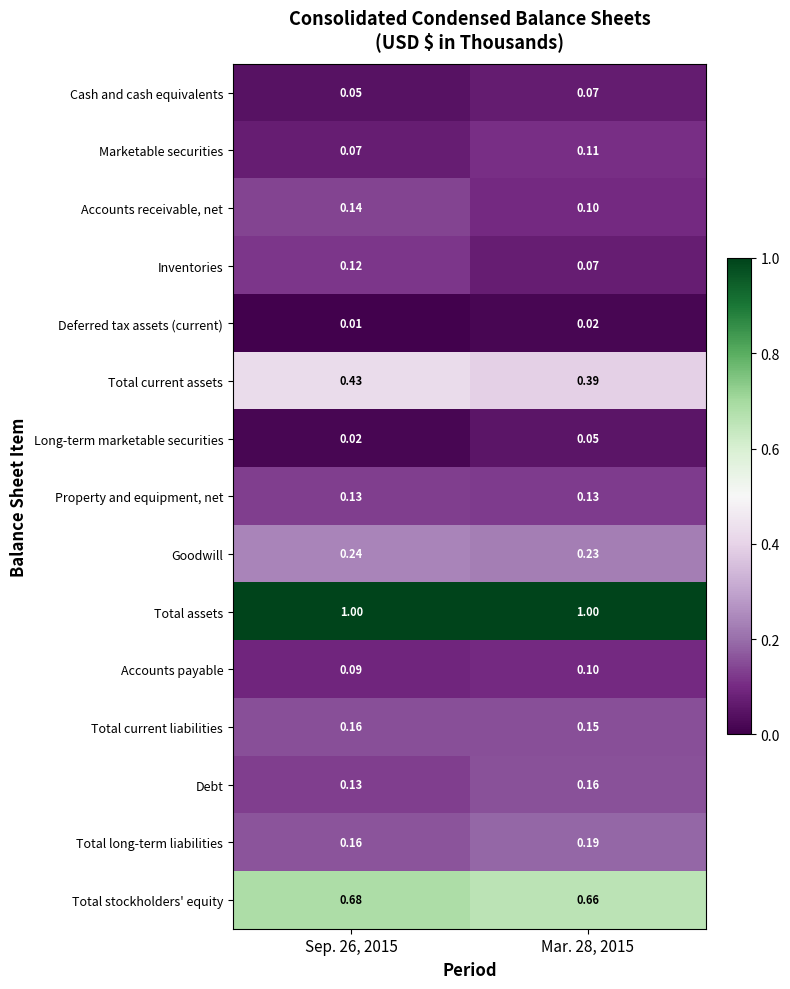

Between Sep. 26, 2015 and Mar. 28, 2015, which series saw the biggest shift?

Inventories